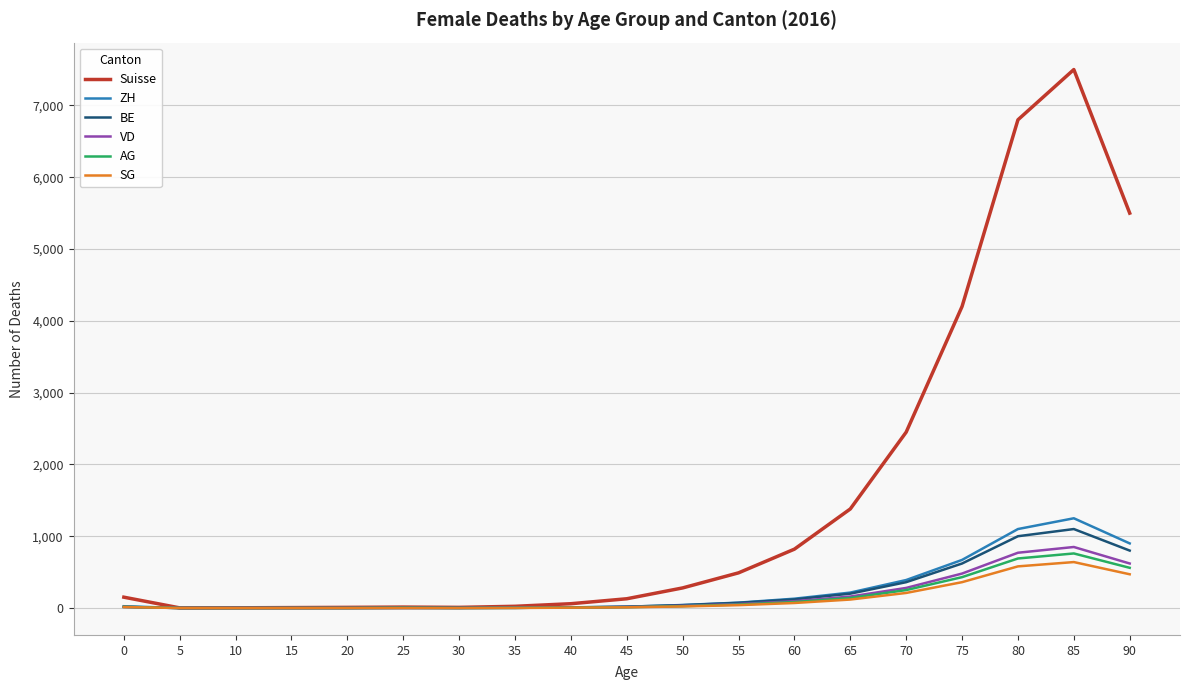

What is the highest value of the AG series?

760